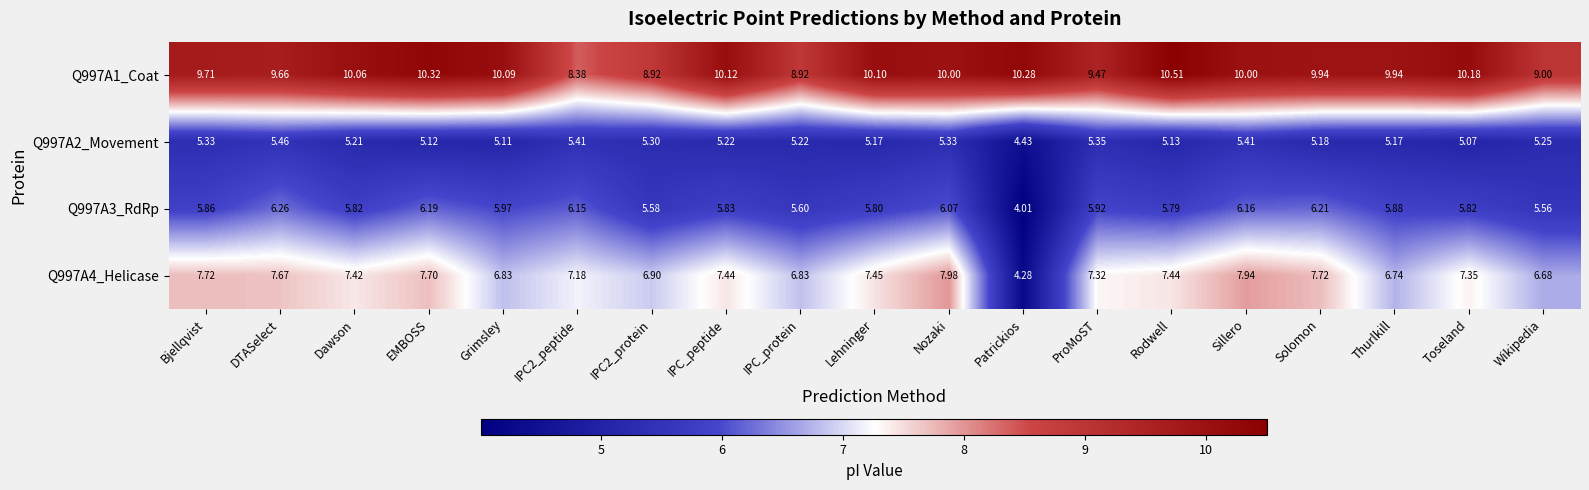

Which label corresponds to the largest value in the chart?

Rodwell